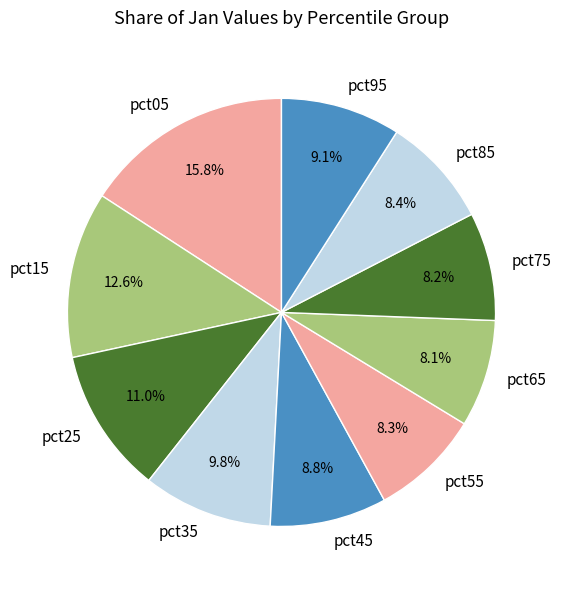

Approximately how many times larger is the value at pct55 compared to pct15?

0.7